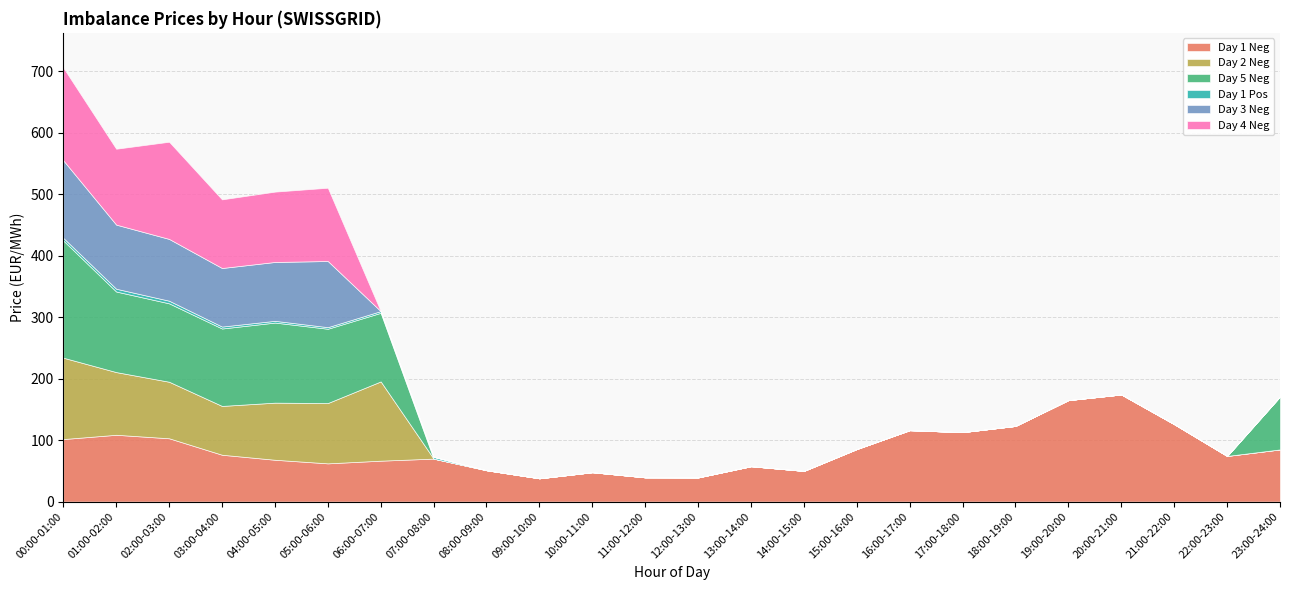

How many values in Day 3 Neg are above zero?

6